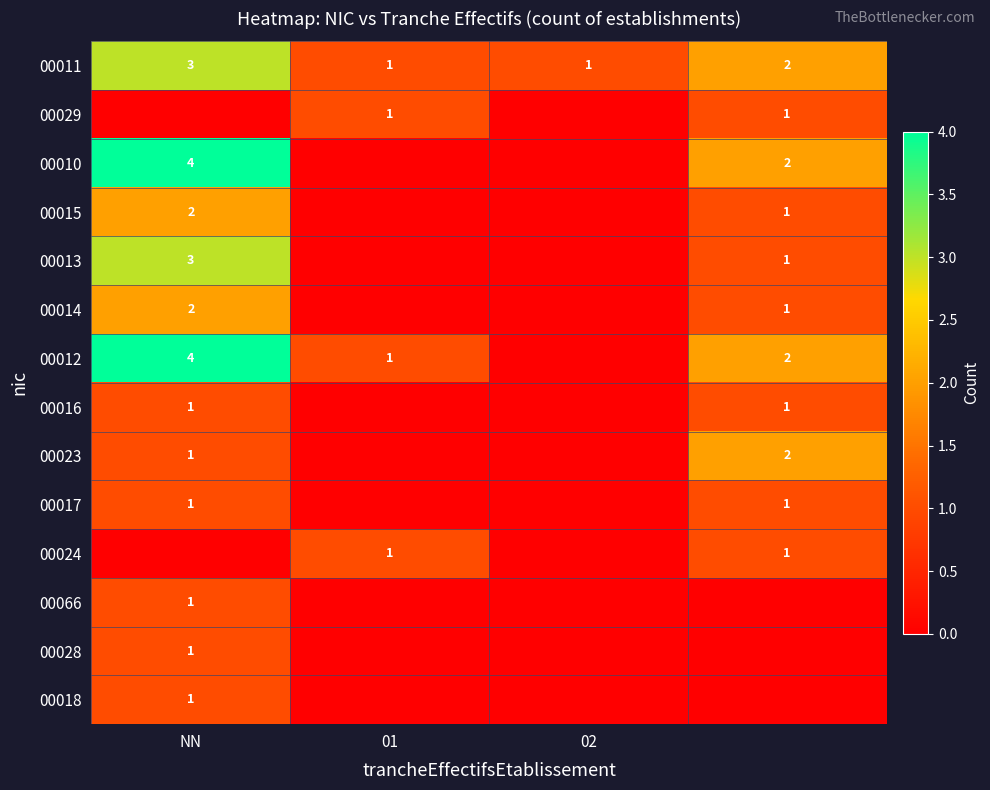

Is it true that 00023 equals 0 at NN?

False